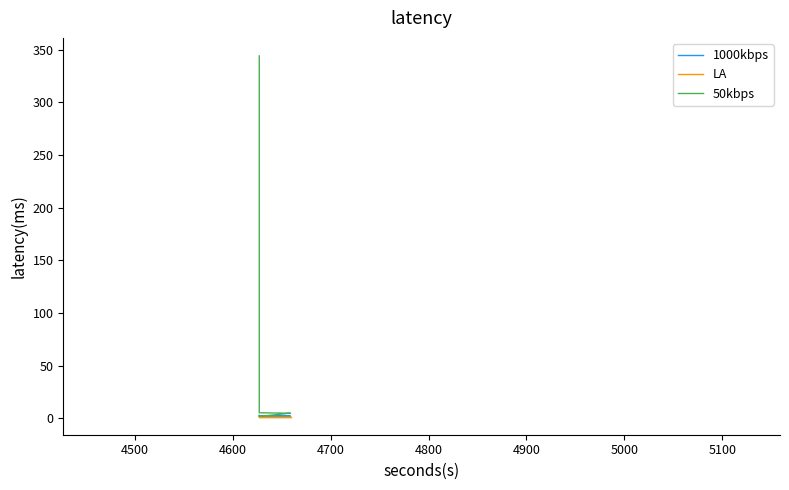

What is the difference between the maximum and minimum values in the 1000kbps series?

0.7